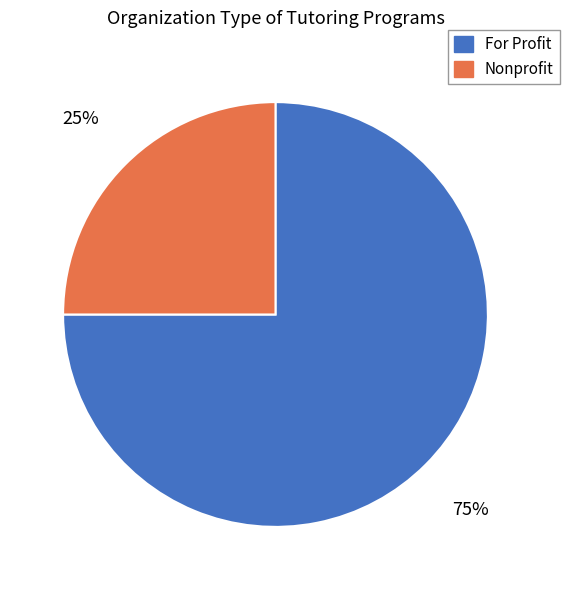

Which has a higher value, For Profit or Nonprofit?

For Profit